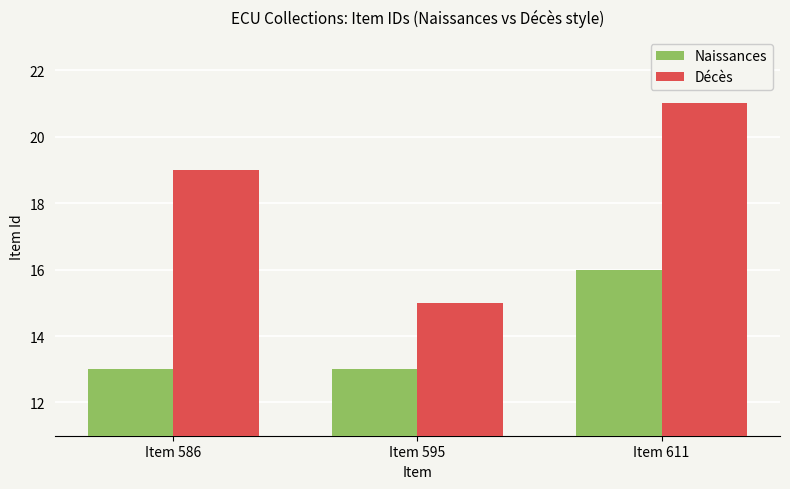

What is the sum of the Décès values at Item 595 and Item 586?

34